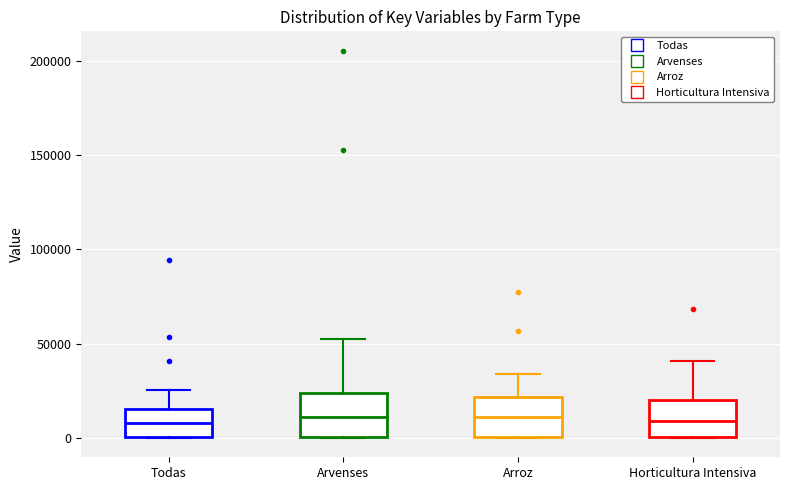

Reading left to right, read every box against the y-axis: the position of its median line, the range the box covers, and the ends of its whiskers. The values are not printed on the chart, so give them approximately, as read against the axis.

Todas: median 10000, box 0 to 15000, whiskers 0 to 25000
Arvenses: median 10000, box 0 to 25000, whiskers 0 to 50000
Arroz: median 10000, box 0 to 20000, whiskers 0 to 35000
Horticultura Intensiva: median 10000, box 0 to 20000, whiskers 0 to 40000